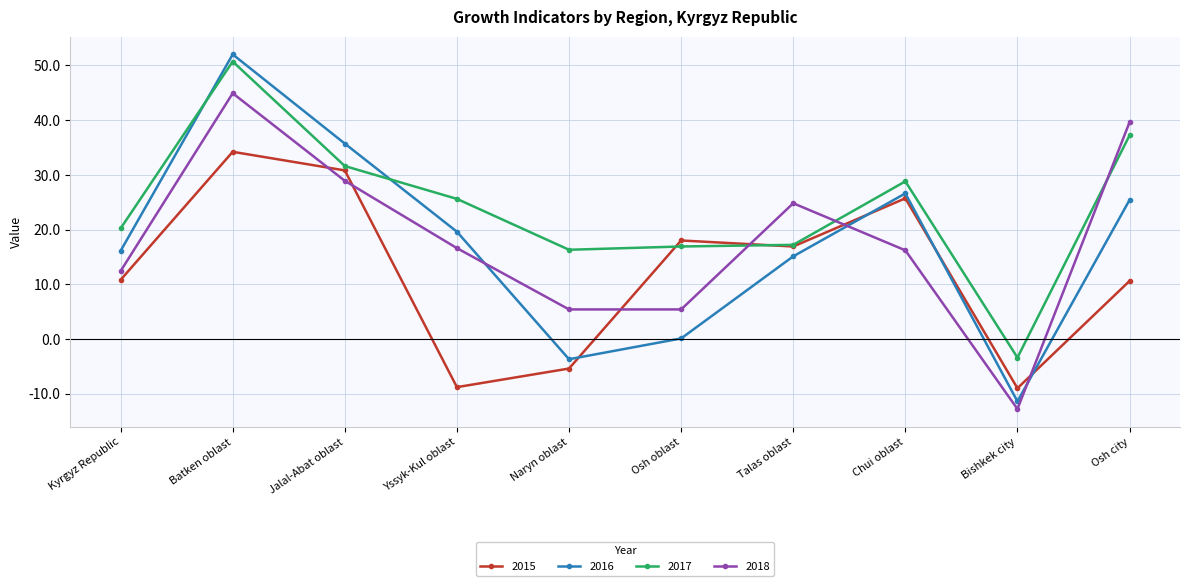

How many values in the 2015 series are below 16?

5